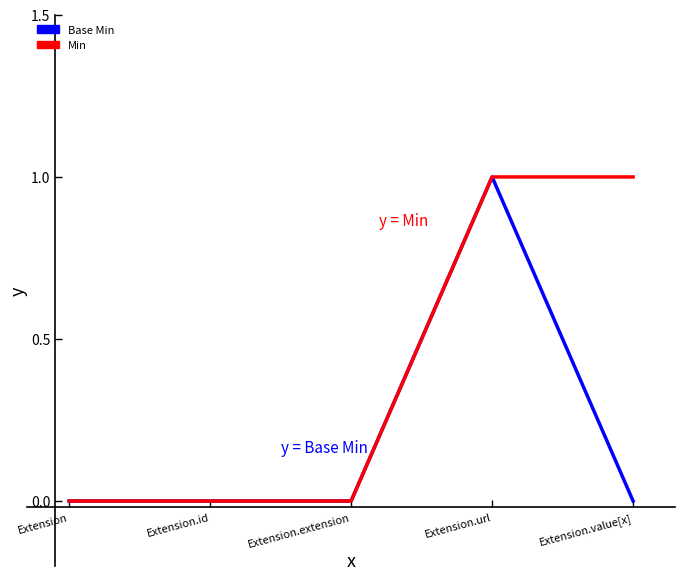

At which category is the sum across all series the highest?

Extension.url